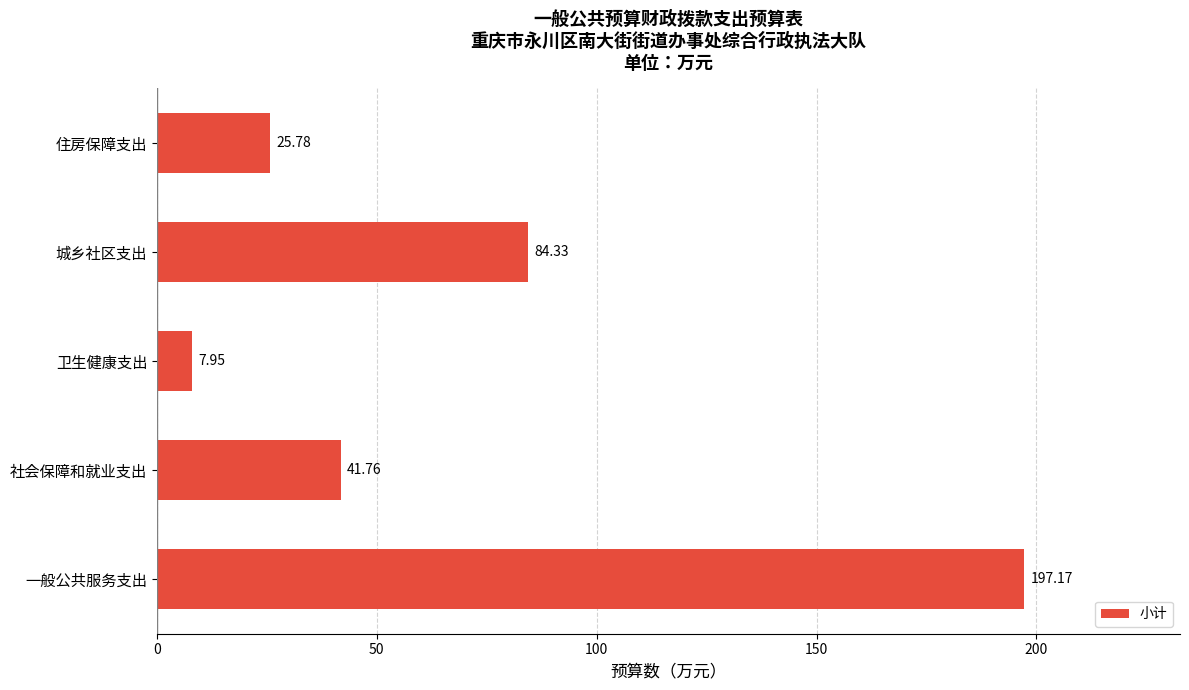

At which label is the value closest to 102?

城乡社区支出